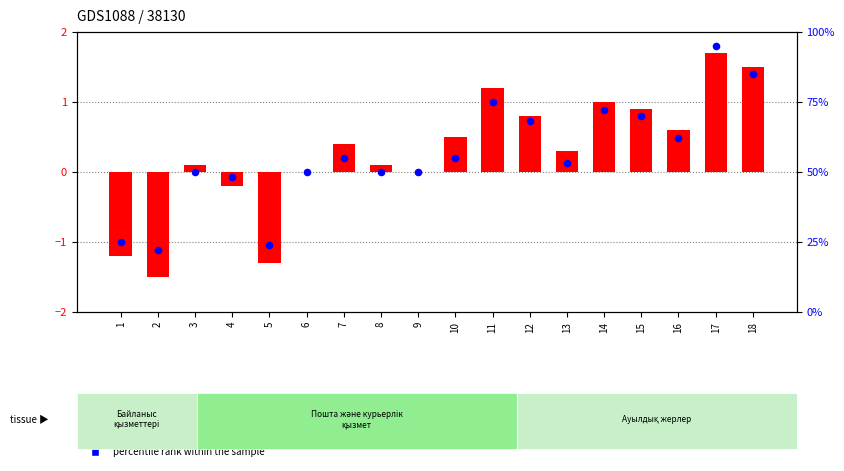

At which category is the sum across all series the highest?

17